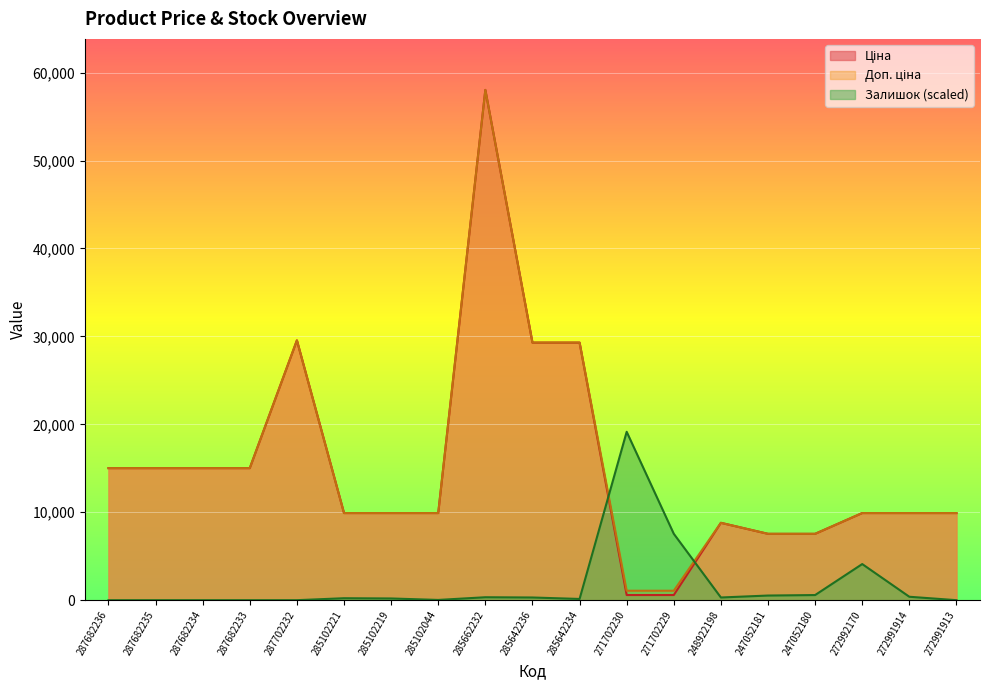

How many lines are shown in the chart?

3